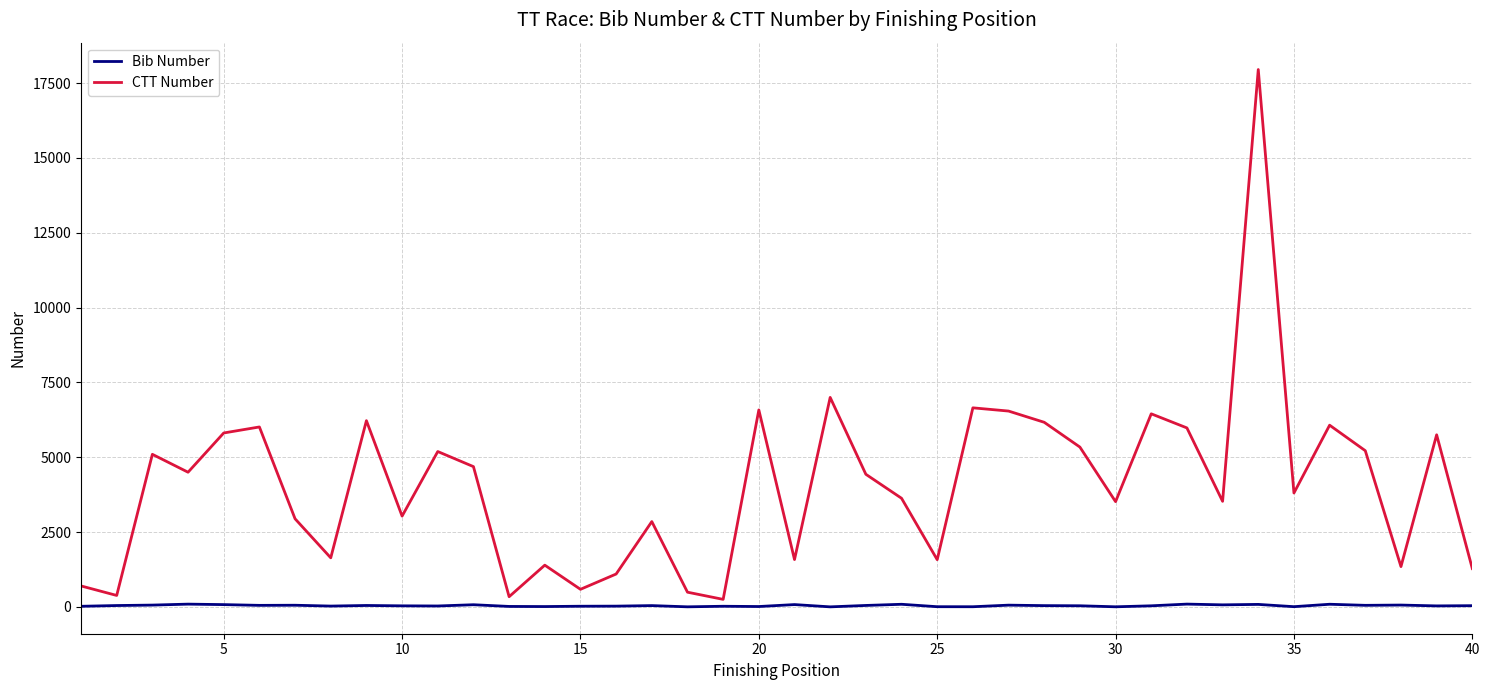

What is the maximum value shown in the chart?

17952